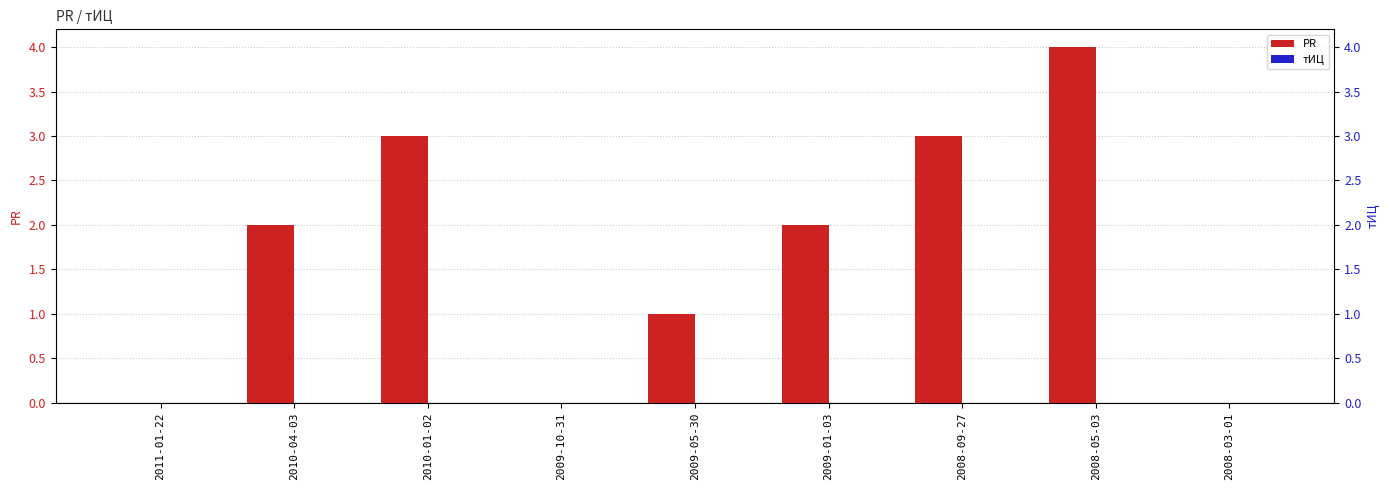

Which series has the largest range (max minus min)?

PR